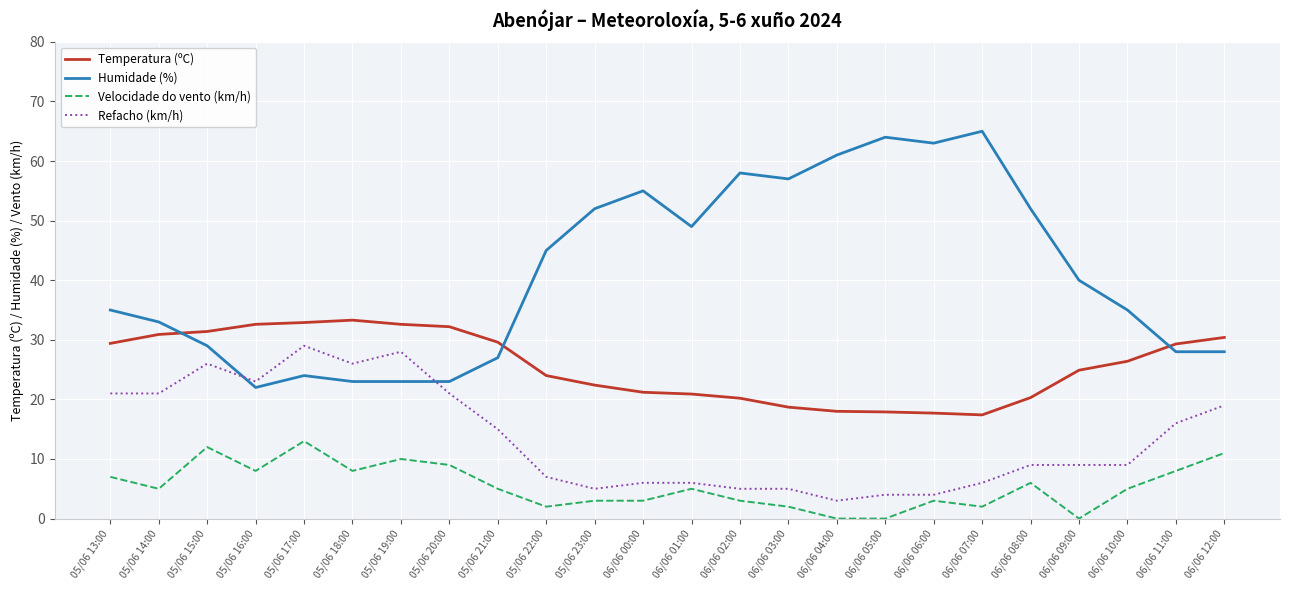

Which category has the highest value in the Humidade (%) series?

06/06 07:00